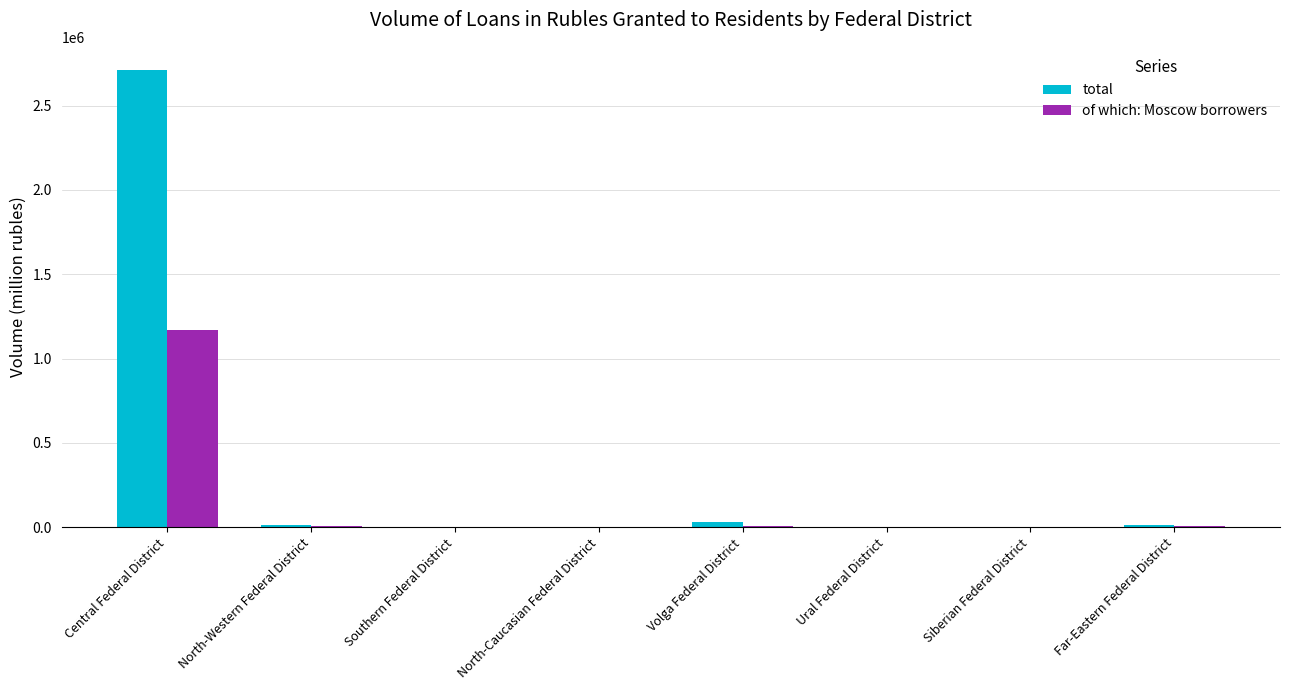

What is the difference between the total values at North-Caucasian Federal District and Siberian Federal District?

1519